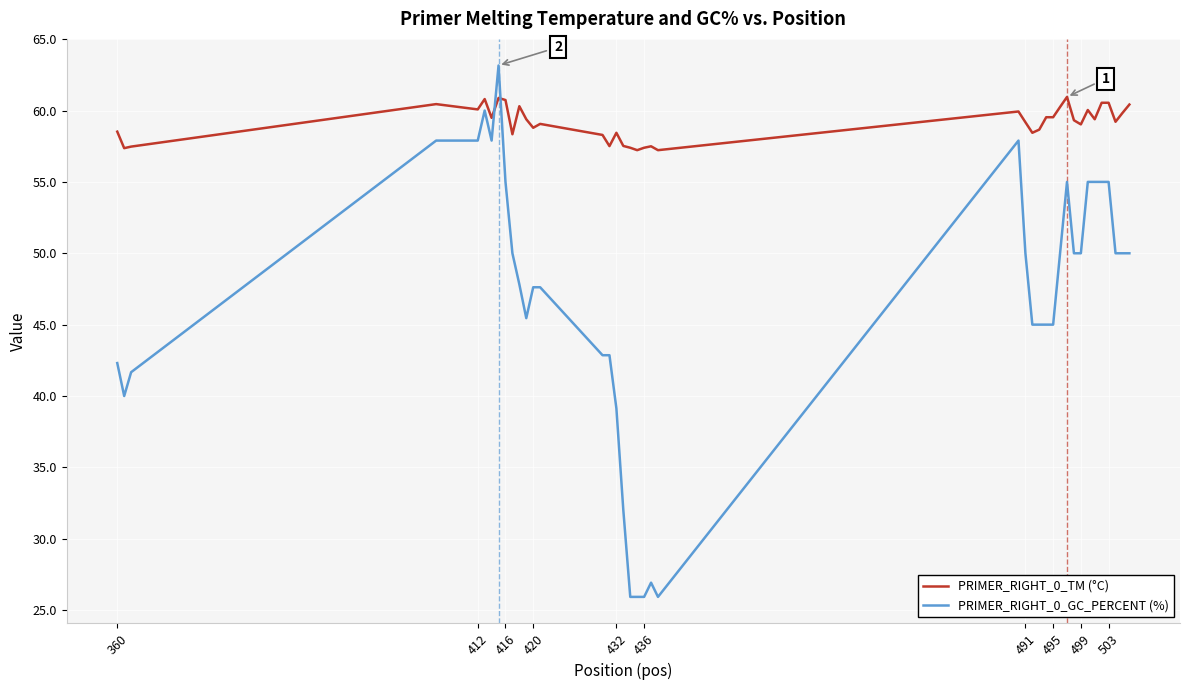

What are all the series names shown in the legend?

PRIMER_RIGHT_0_TM (°C), PRIMER_RIGHT_0_GC_PERCENT (%)